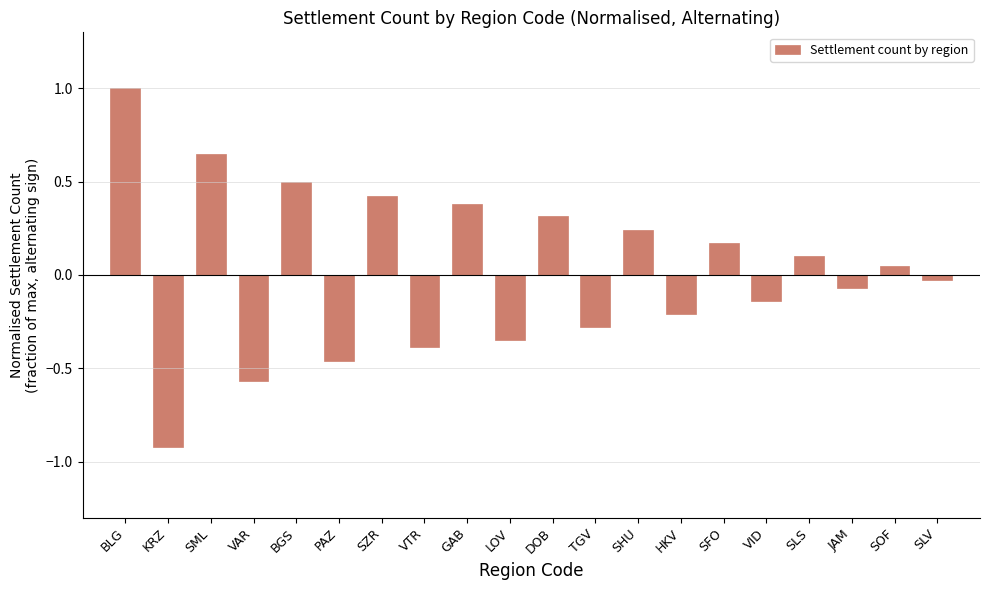

At which label does the data first exceed 0?

BLG